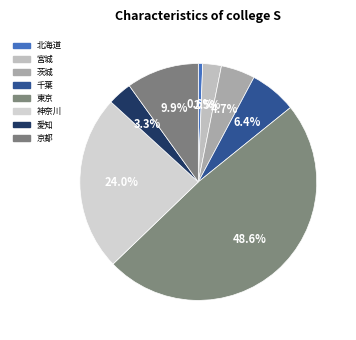

What percentage is the 愛知 slice, to the nearest percent?

3%